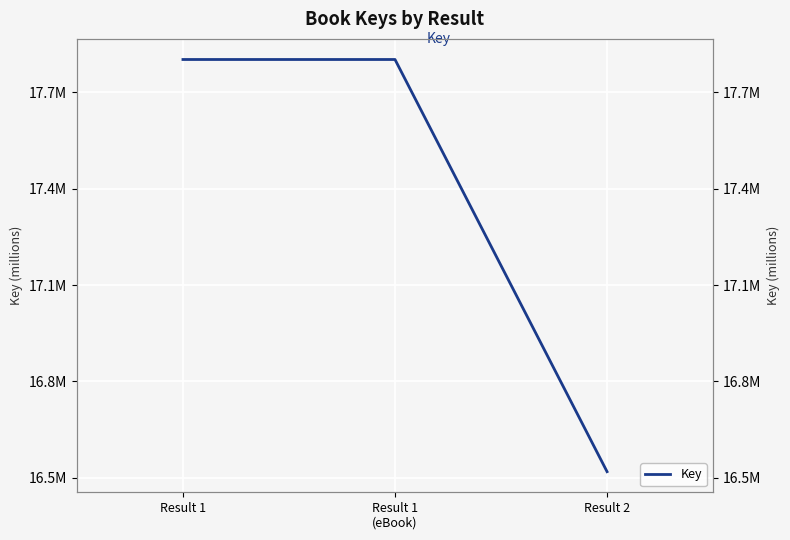

Is this an area chart (filled region under the line)?

No